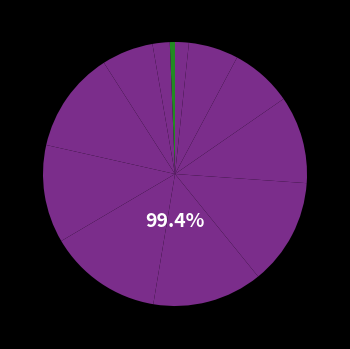

True or false: 11 accounts for 1% of the total.

False